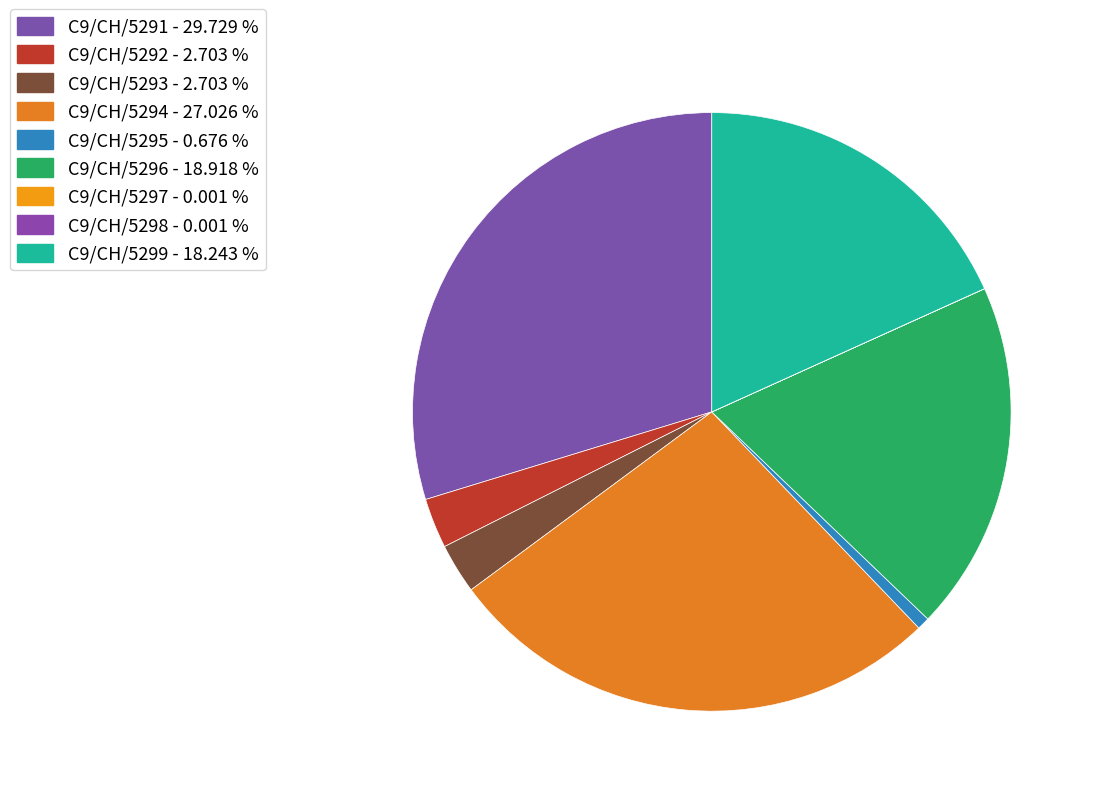

Is there a majority slice in this chart?

No